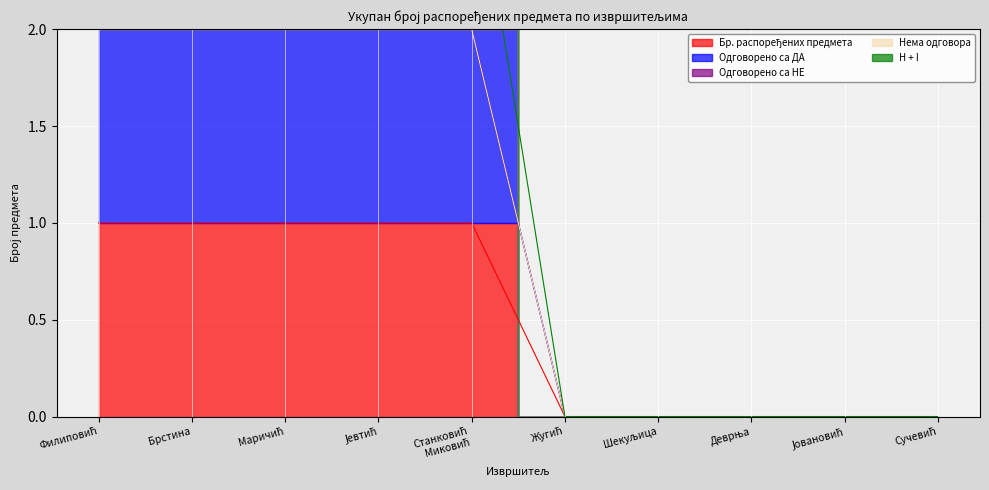

Reading left to right, transcribe all the data shown in this chart.

Бр. распоређених предмета: Филиповић=1	Брстина=1	Маричић=1	Јевтић=1	Станковић
Миковић=1	Жугић=0	Шекуљица=0	Деврња=0	Јовановић=0	Сучевић=0
Одговорено са ДА: Филиповић=2	Брстина=2	Маричић=2	Јевтић=2	Станковић
Миковић=2	Жугић=0	Шекуљица=0	Деврња=0	Јовановић=0	Сучевић=0
H + I: Филиповић=2	Брстина=2	Маричић=2	Јевтић=2	Станковић
Миковић=2	Жугић=0	Шекуљица=0	Деврња=0	Јовановић=0	Сучевић=0